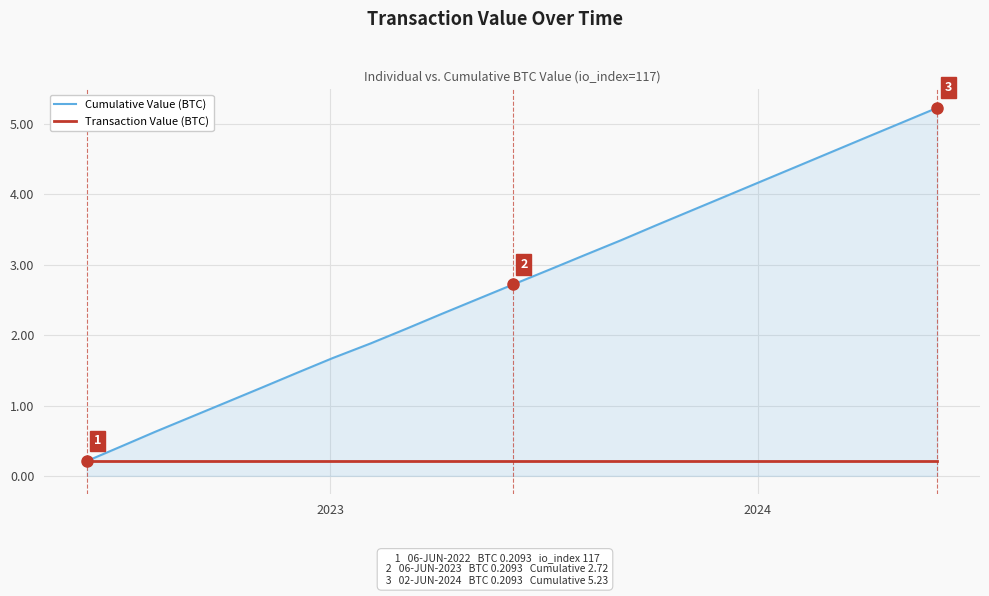

Which series has the widest spread of values?

Cumulative Value (BTC)